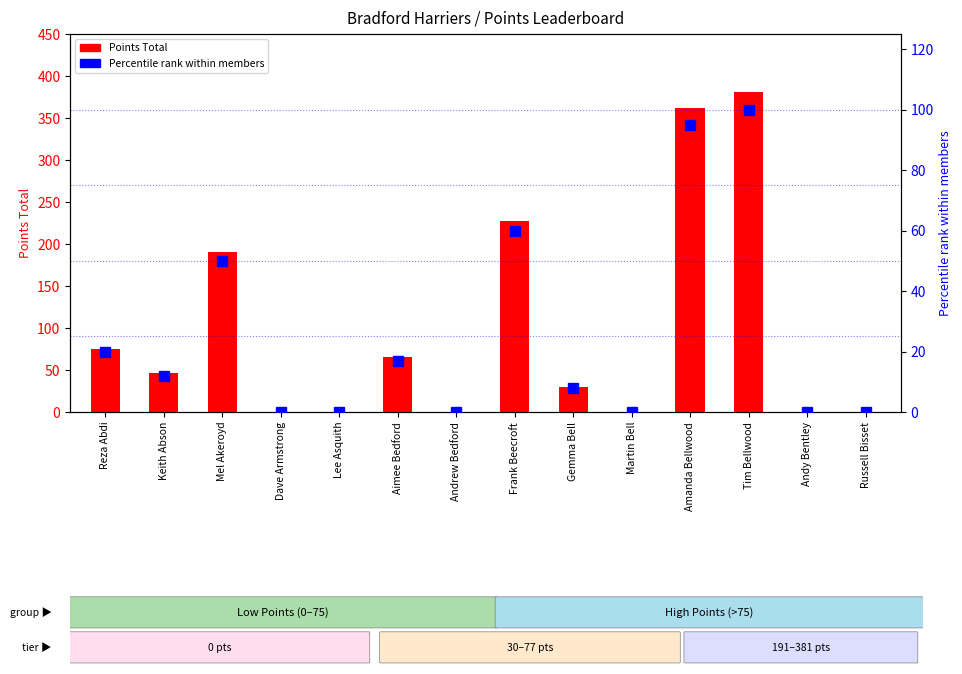

At how many categories does at least one series exceed 195?

3